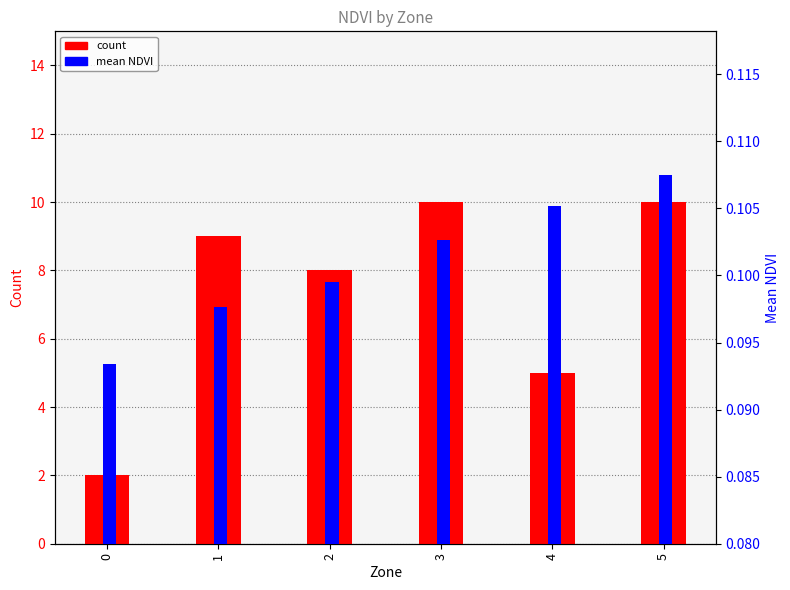

Which series changed the most between 3 and 4?

count